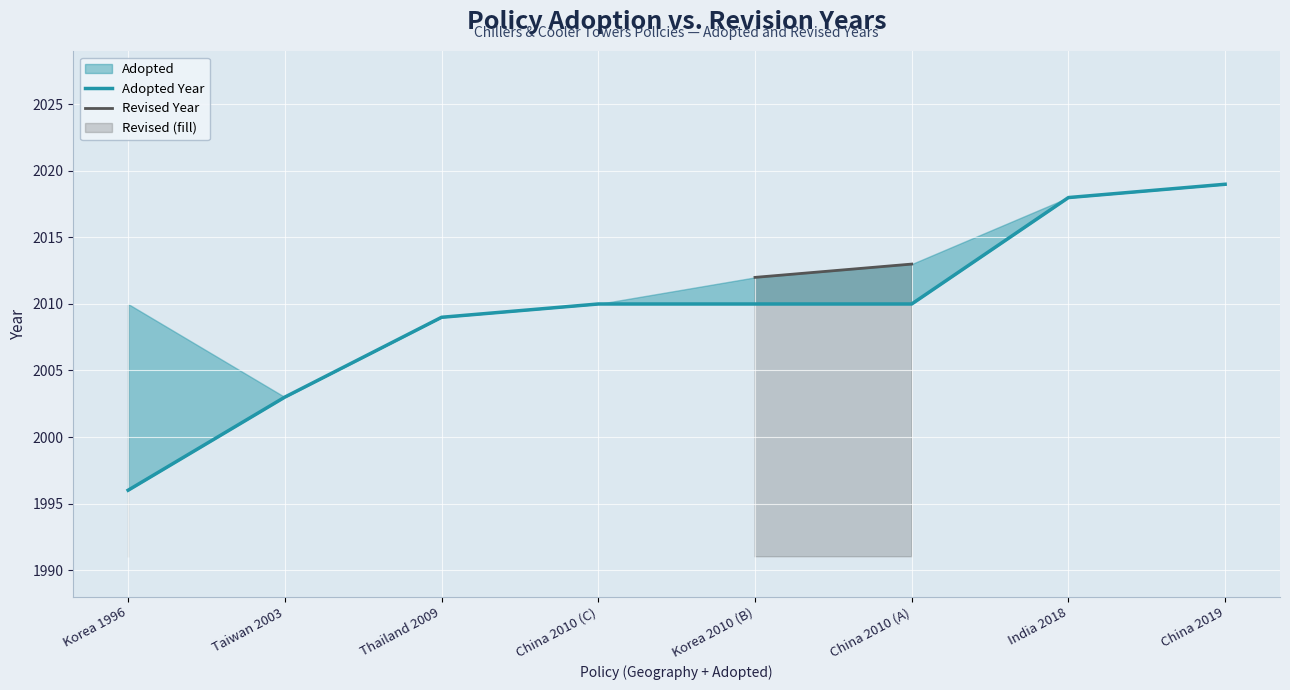

True or false: Adopted Year and Revised Year cross at least once.

False